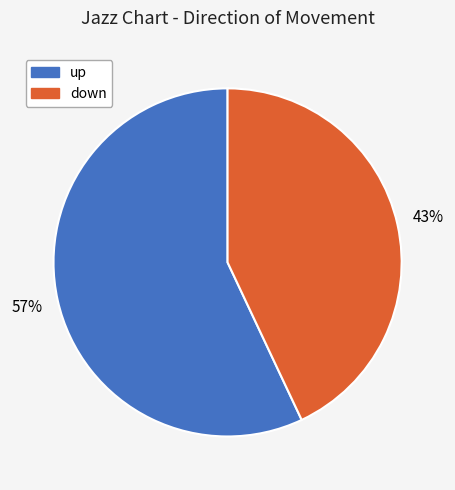

Which category has the smallest portion of the pie?

down